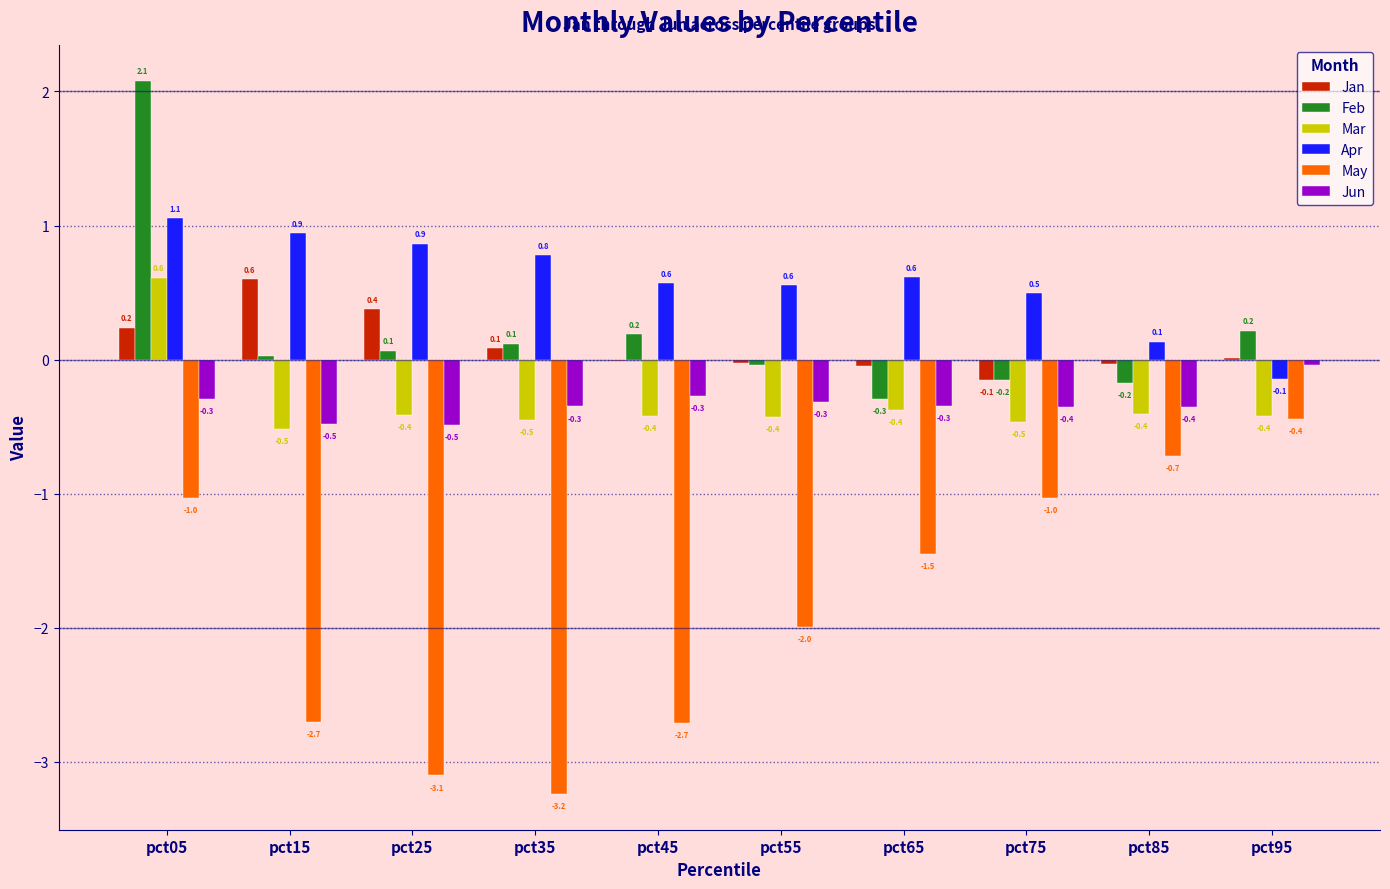

Is the value of Jun at pct45 greater than the value of May at pct55?

Yes